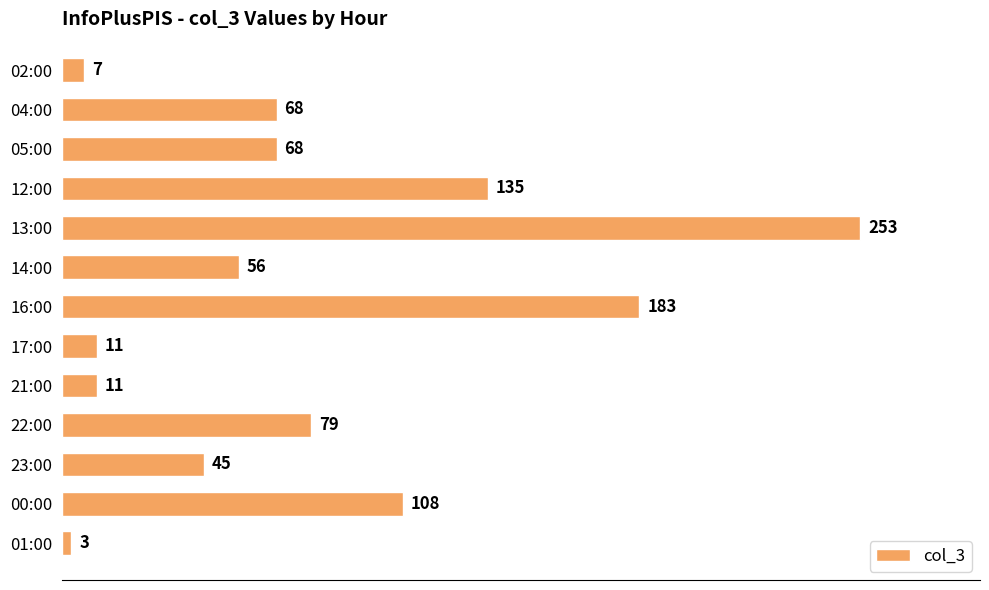

What is the average value?

79